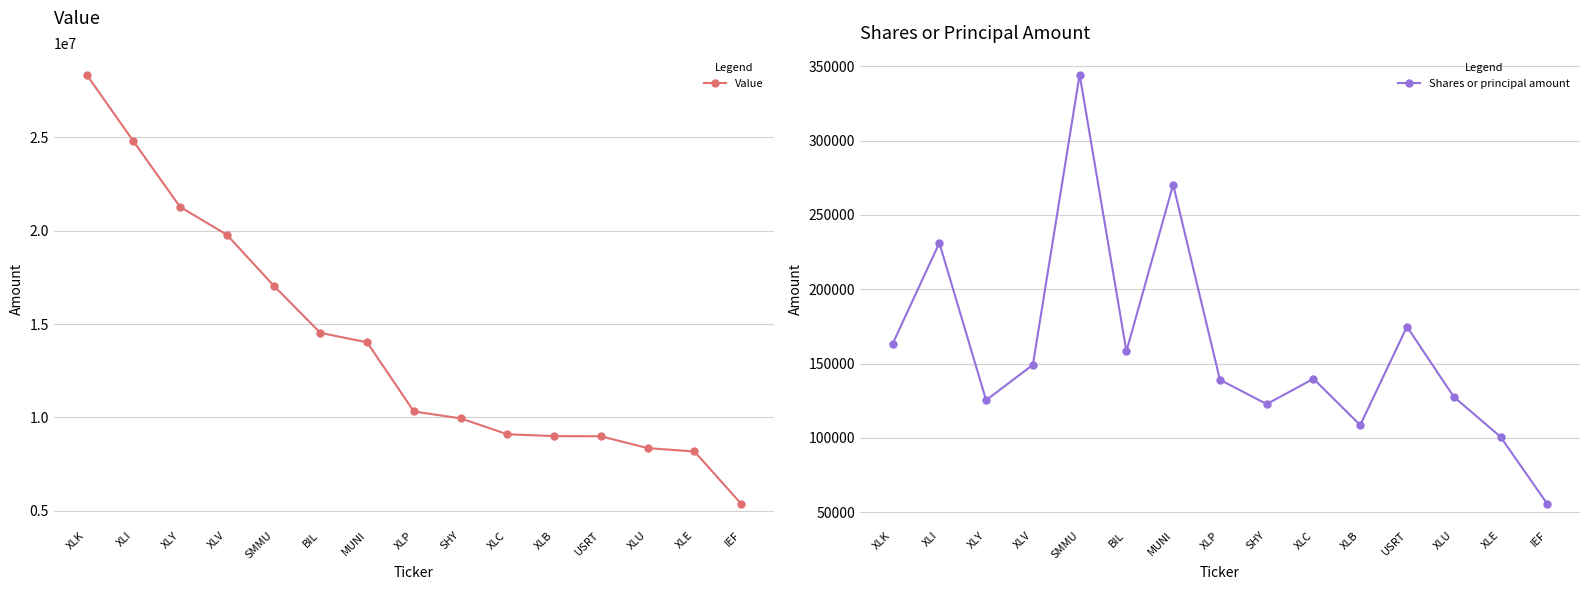

What position from the right is XLI?

14